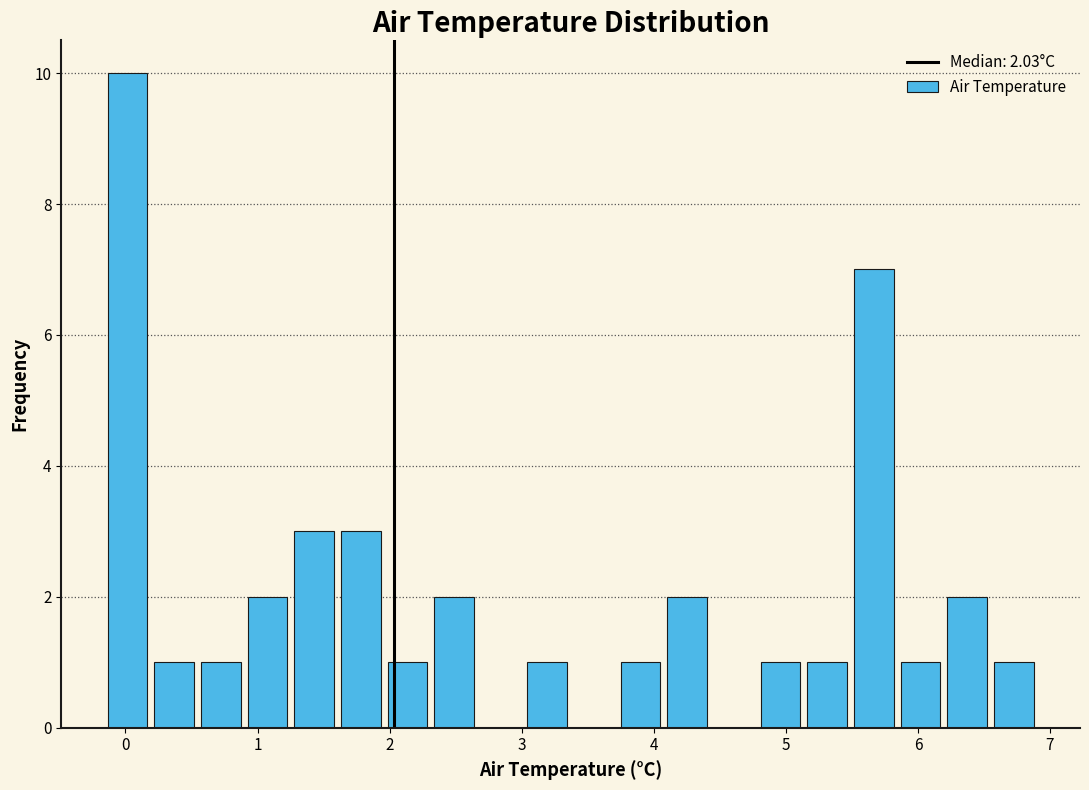

Read against the x-axis, roughly where is the centre of the tallest bar?

0.0